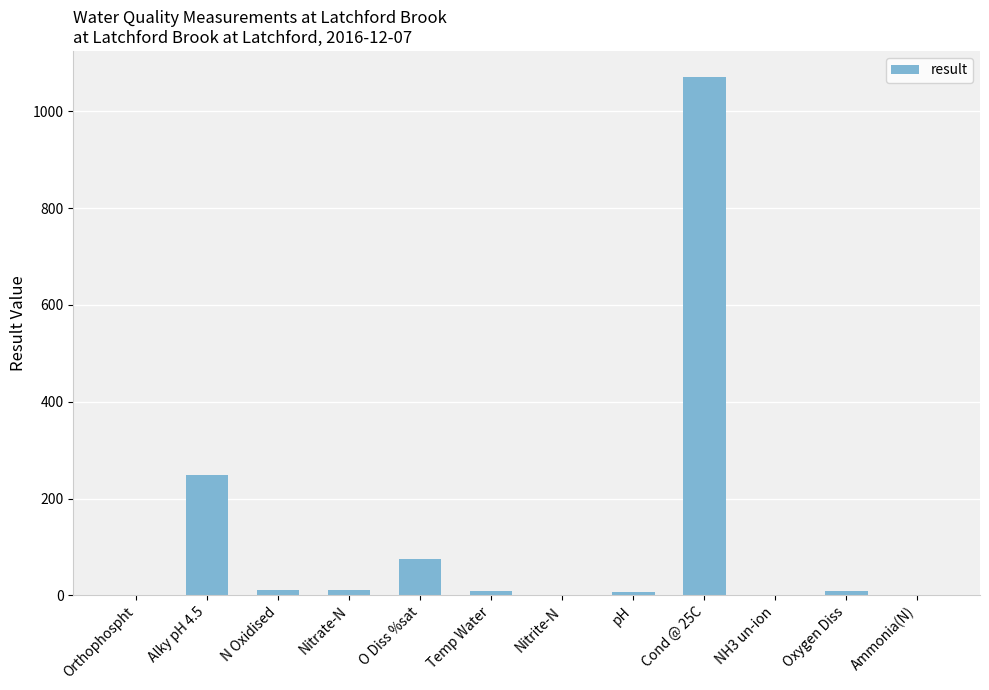

At which label is the value closest to 535?

Alky pH 4.5